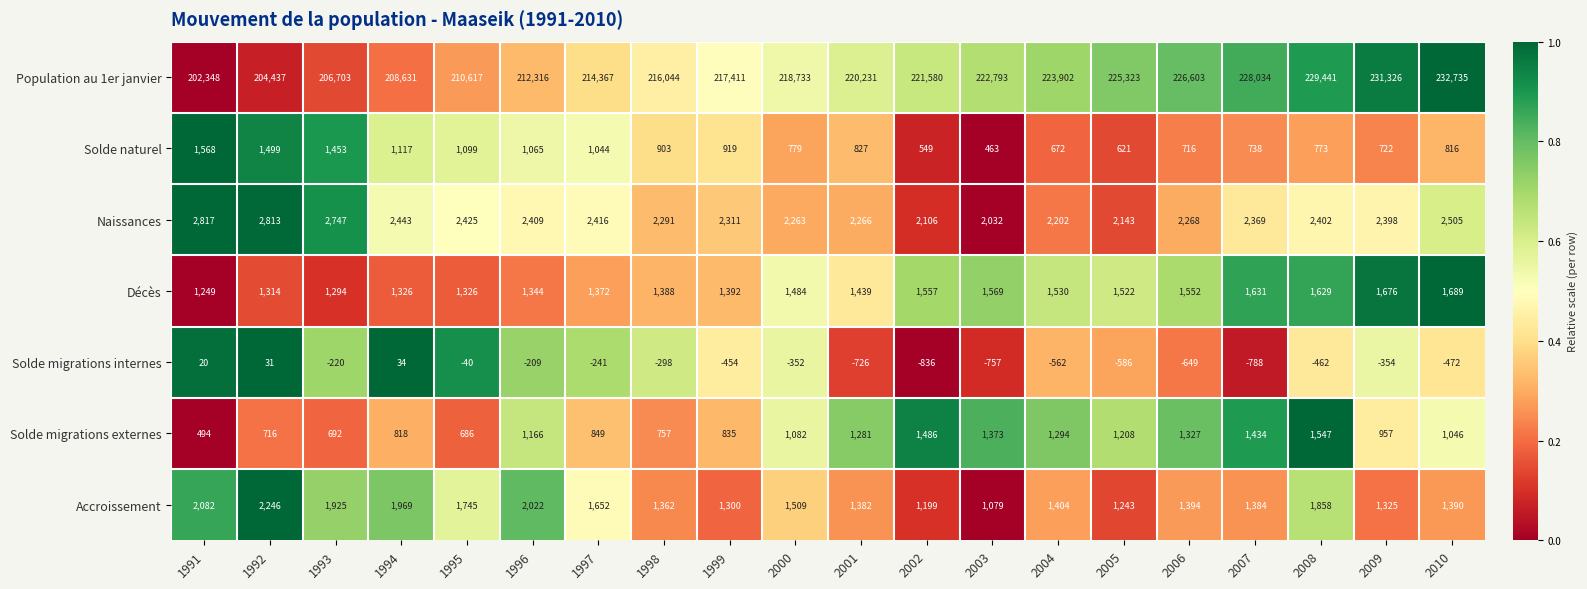

What is the approximate value of Population au 1er janvier at 1992?

204437